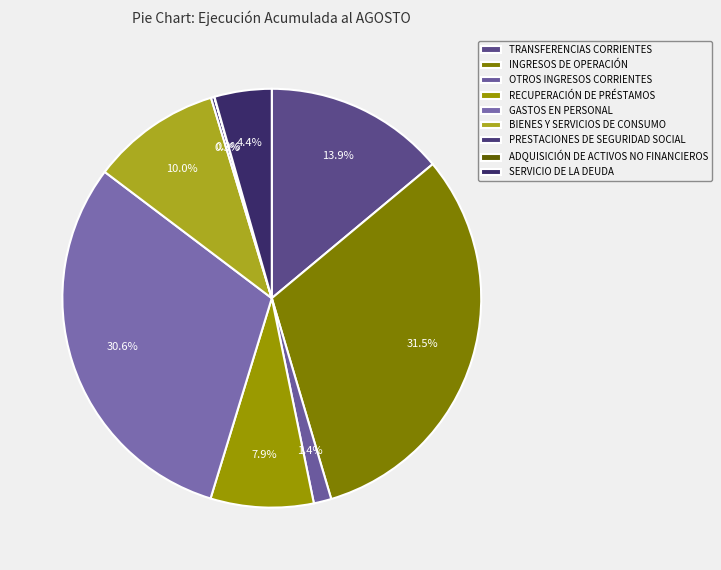

Between INGRESOS DE OPERACIÓN and GASTOS EN PERSONAL, which is larger?

INGRESOS DE OPERACIÓN